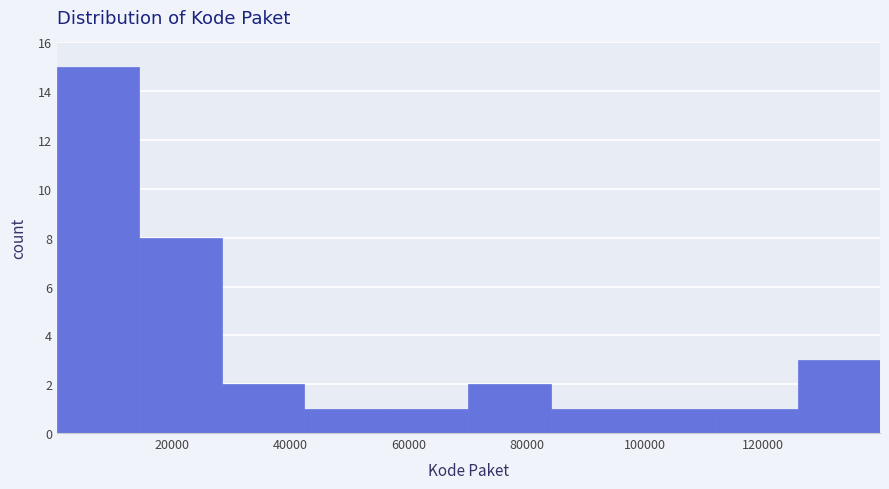

Reading left to right, list every bar in this chart as the range it spans on the x-axis followed by its height. Neither the bar edges nor the heights are printed on the chart, so give them approximately, as read against the axes.

0 to 14000: 15
14000 to 28000: 8
28000 to 42000: 2
42000 to 56000: 1
56000 to 70000: 1
70000 to 84000: 2
84000 to 98000: 1
98000 to 112000: 1
112000 to 126000: 1
126000 to 140000: 3